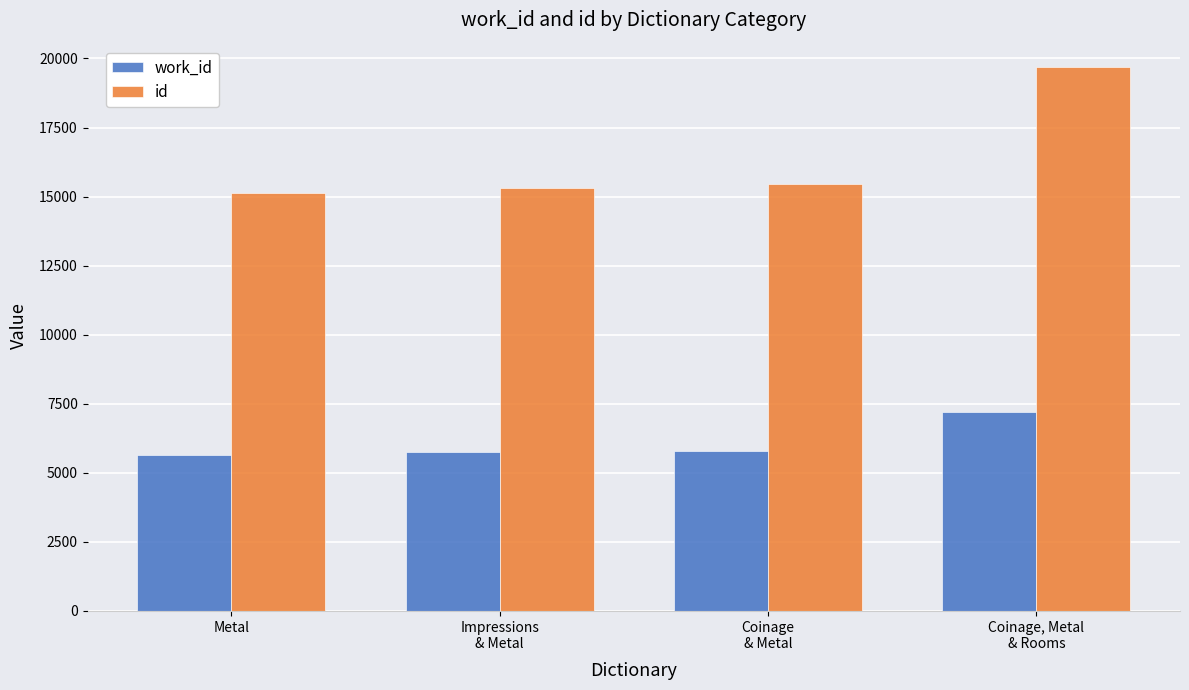

What is the sum of the id values at Coinage
& Metal and Impressions
& Metal?

30752